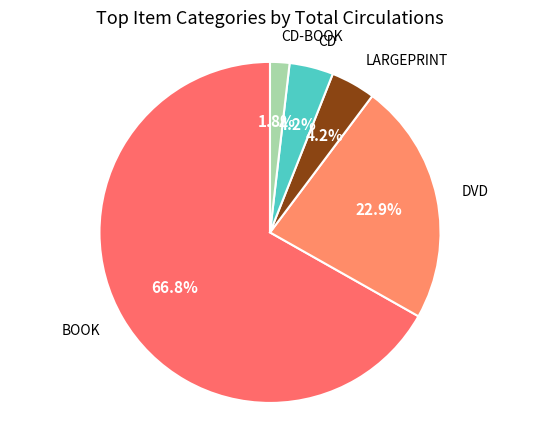

How many segments does this pie chart have?

5